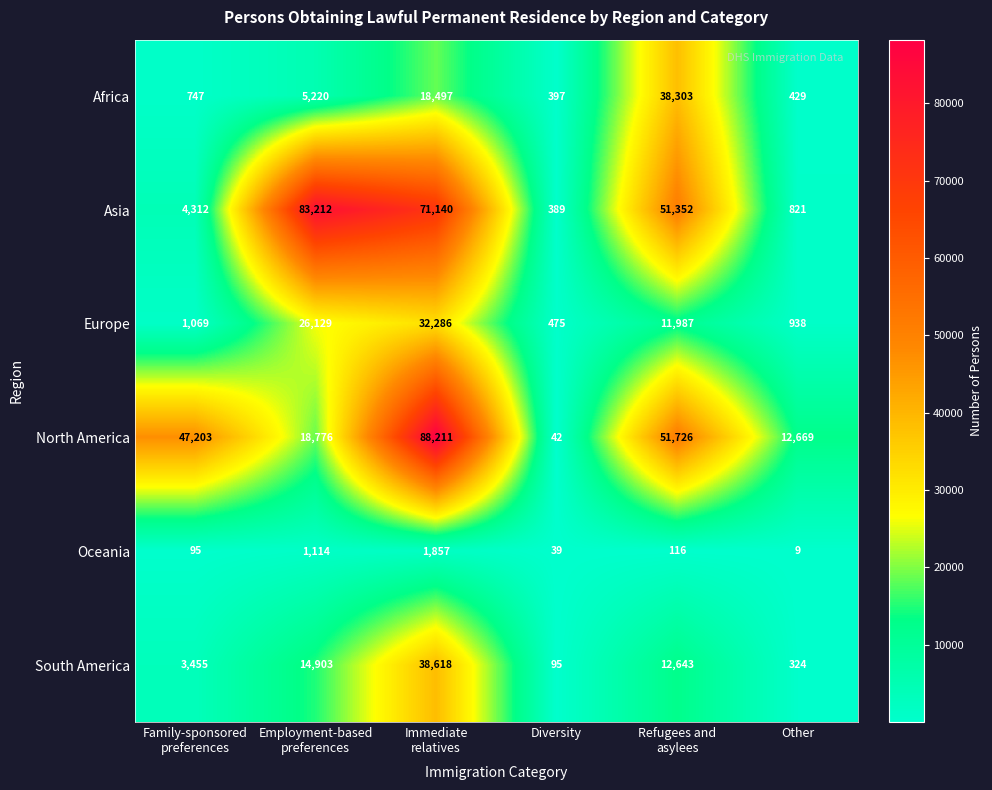

The Africa series shows 117 at Diversity. True or false?

False